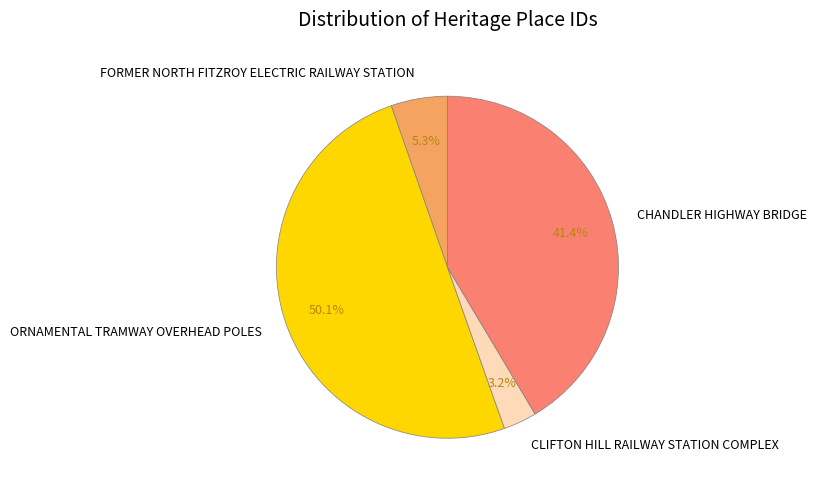

To the nearest percent, what portion does CLIFTON HILL RAILWAY STATION COMPLEX represent?

3%